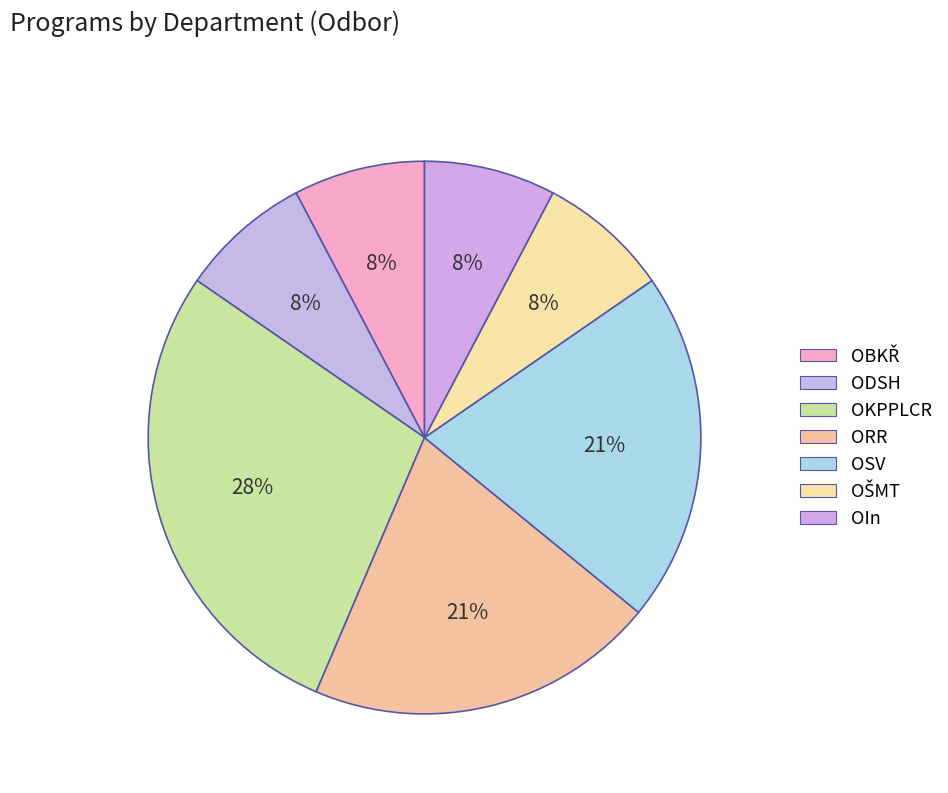

Which category has the smallest portion of the pie?

OBKŘ